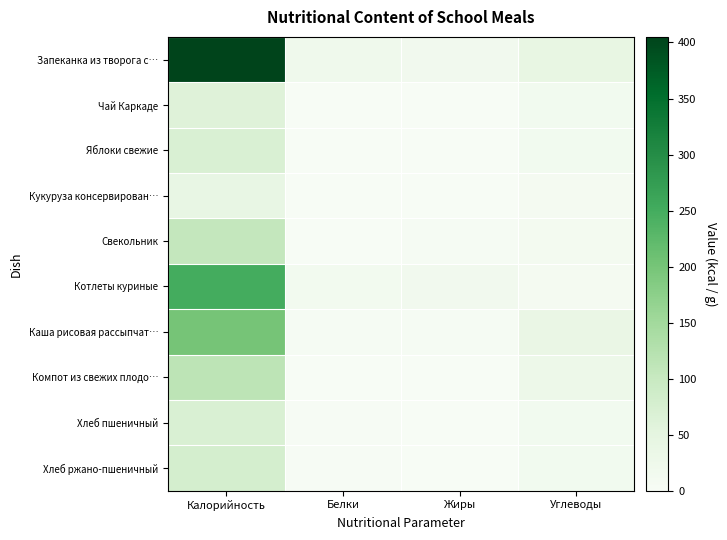

At which category is the sum across all series the highest?

Калорийность